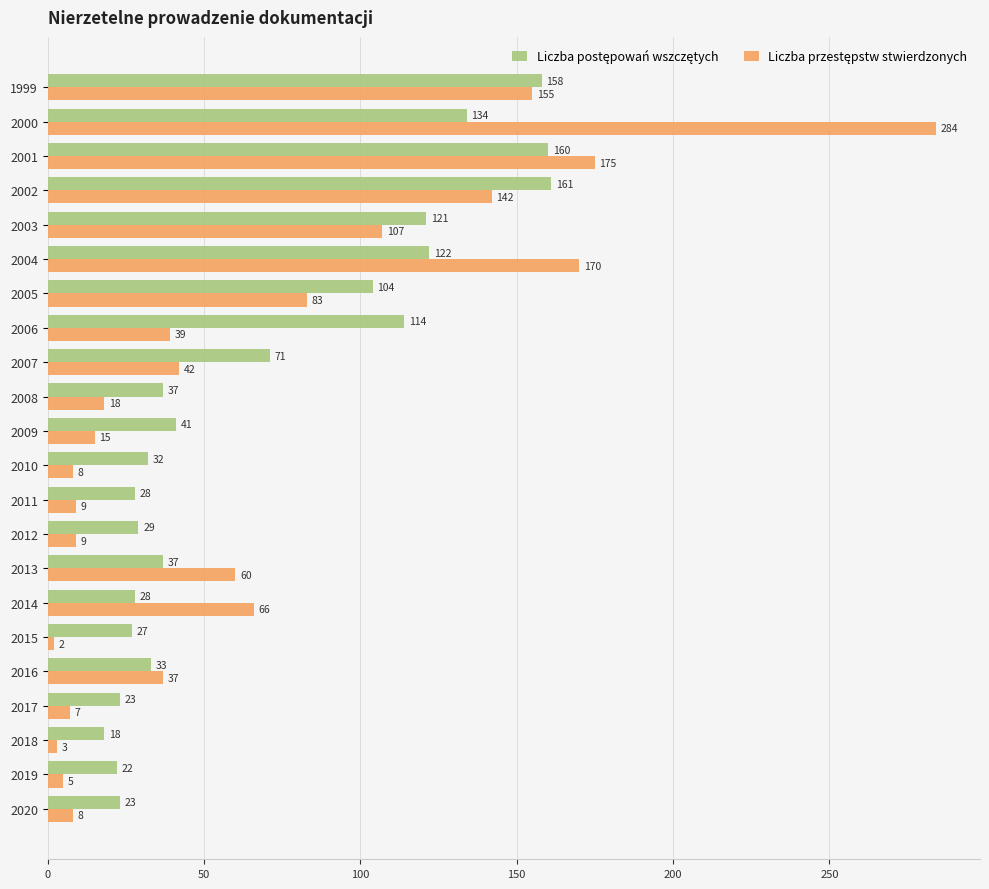

What is the spread (max minus min) of values at 2011?

19